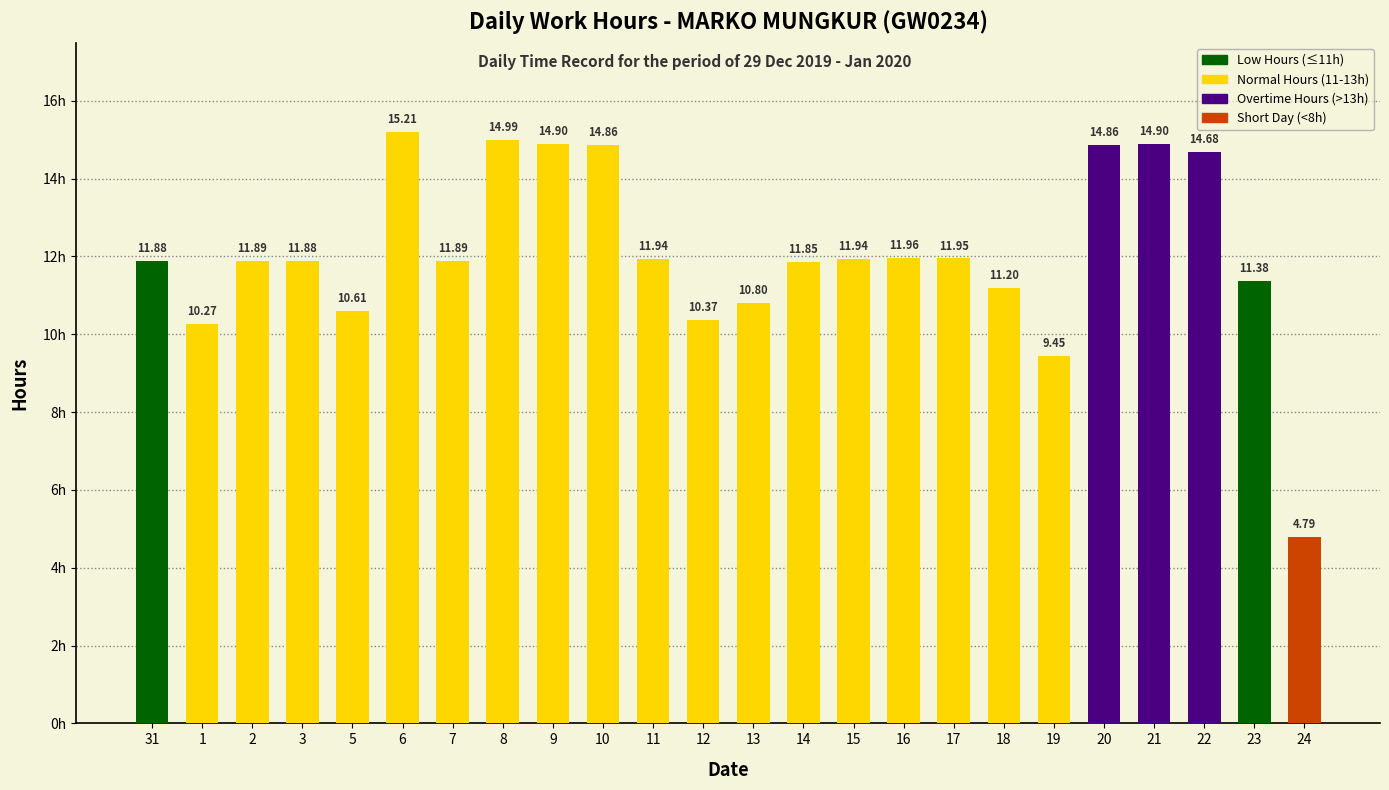

What is the difference between the second highest and minimum values?

10.2